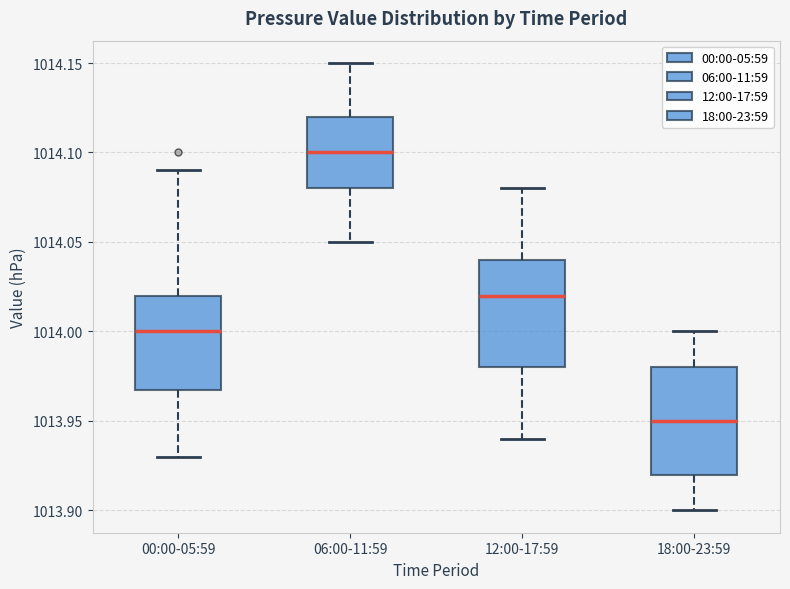

Which box has the highest median line?

06:00-11:59